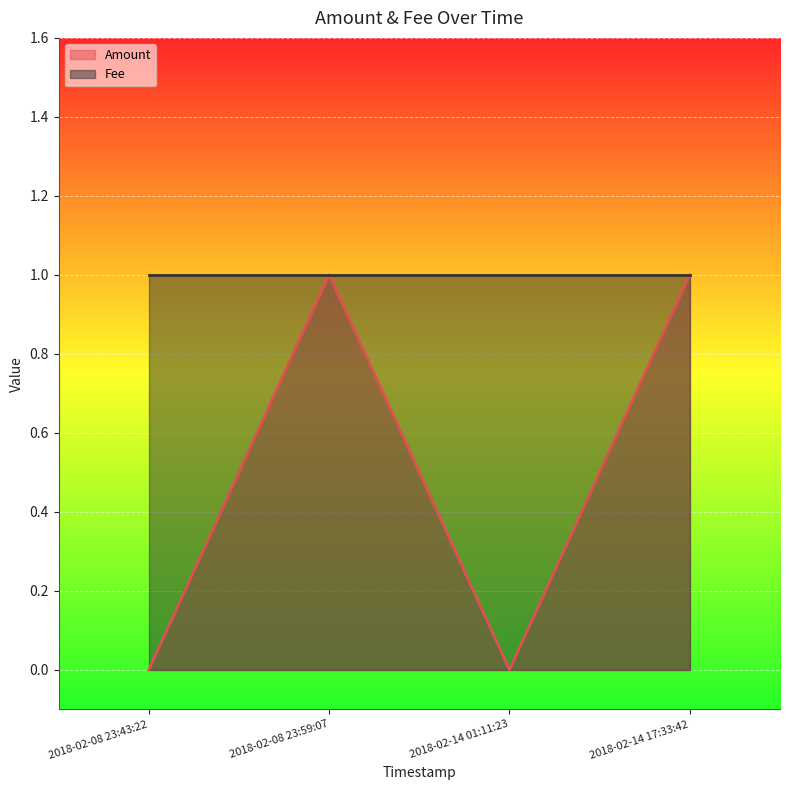

True or false: the data has more than 1 interior local peaks.

False